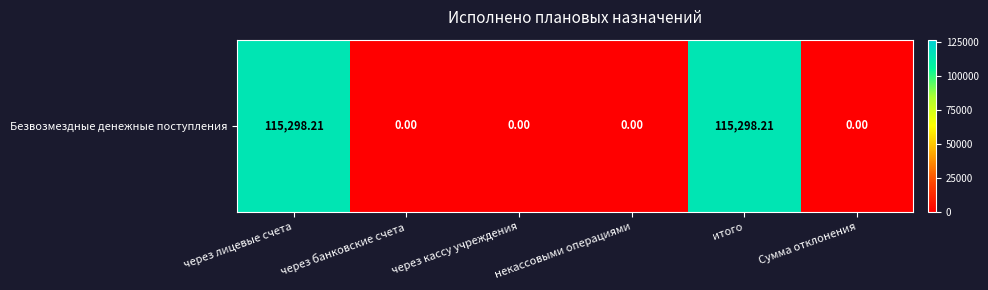

Rank the categories by value from lowest to highest.

через банковские счета, через кассу учреждения, некассовыми операциями, Сумма отклонения, через лицевые счета, итого